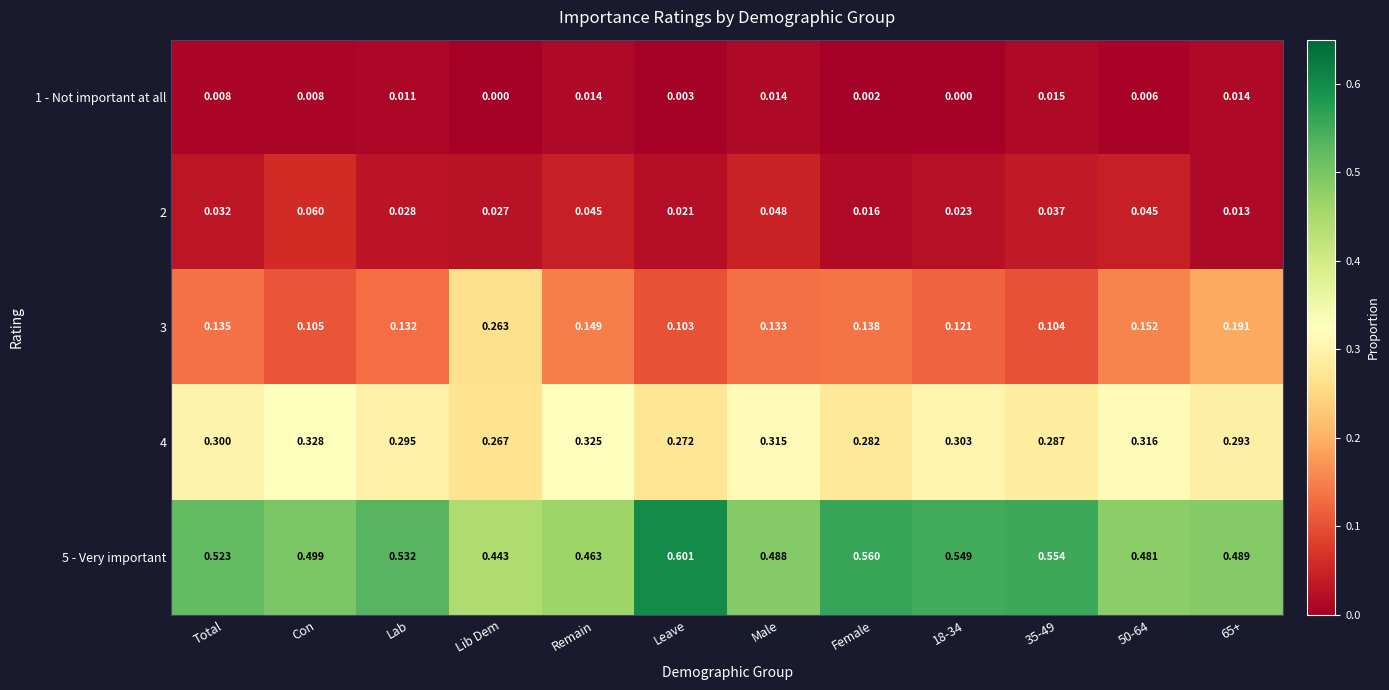

At which category does the chart reach its peak across all series?

Leave